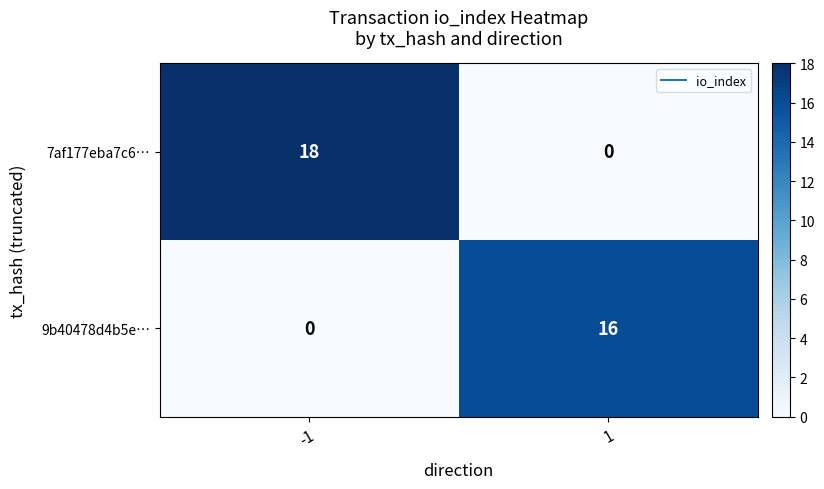

What is the difference between the maximum and minimum values in the 7af177eba7c6… series?

18